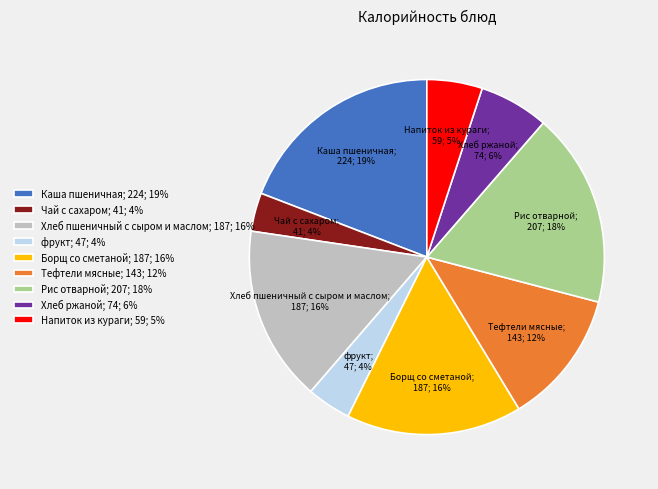

Is there any slice that represents more than half of the pie?

No